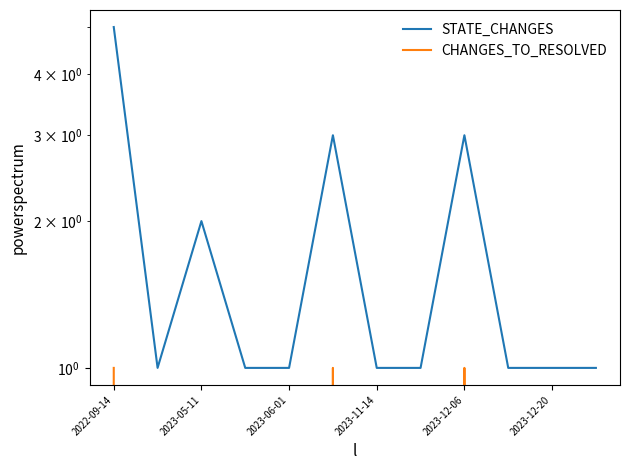

Is it true that STATE_CHANGES equals 3 at 2023-12-06?

True